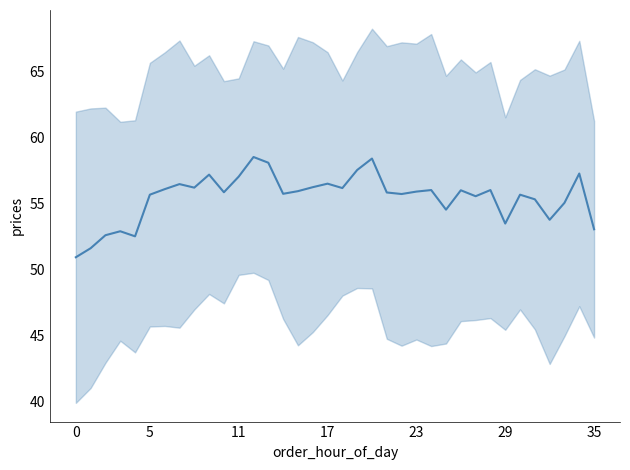

How many categories are shown in the chart?

36